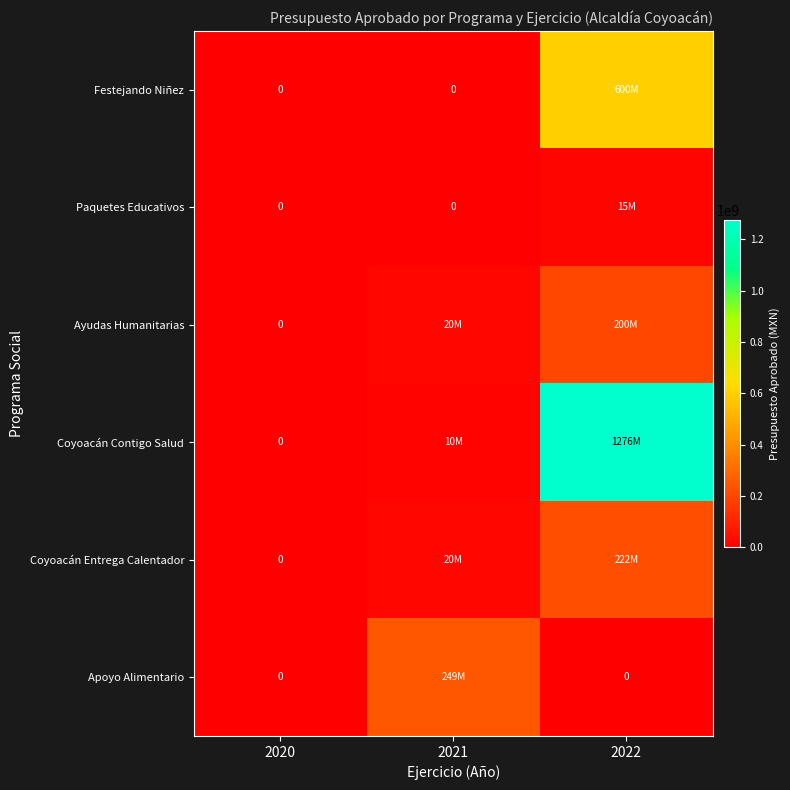

What is the total value across all series at 2022?

2313878446